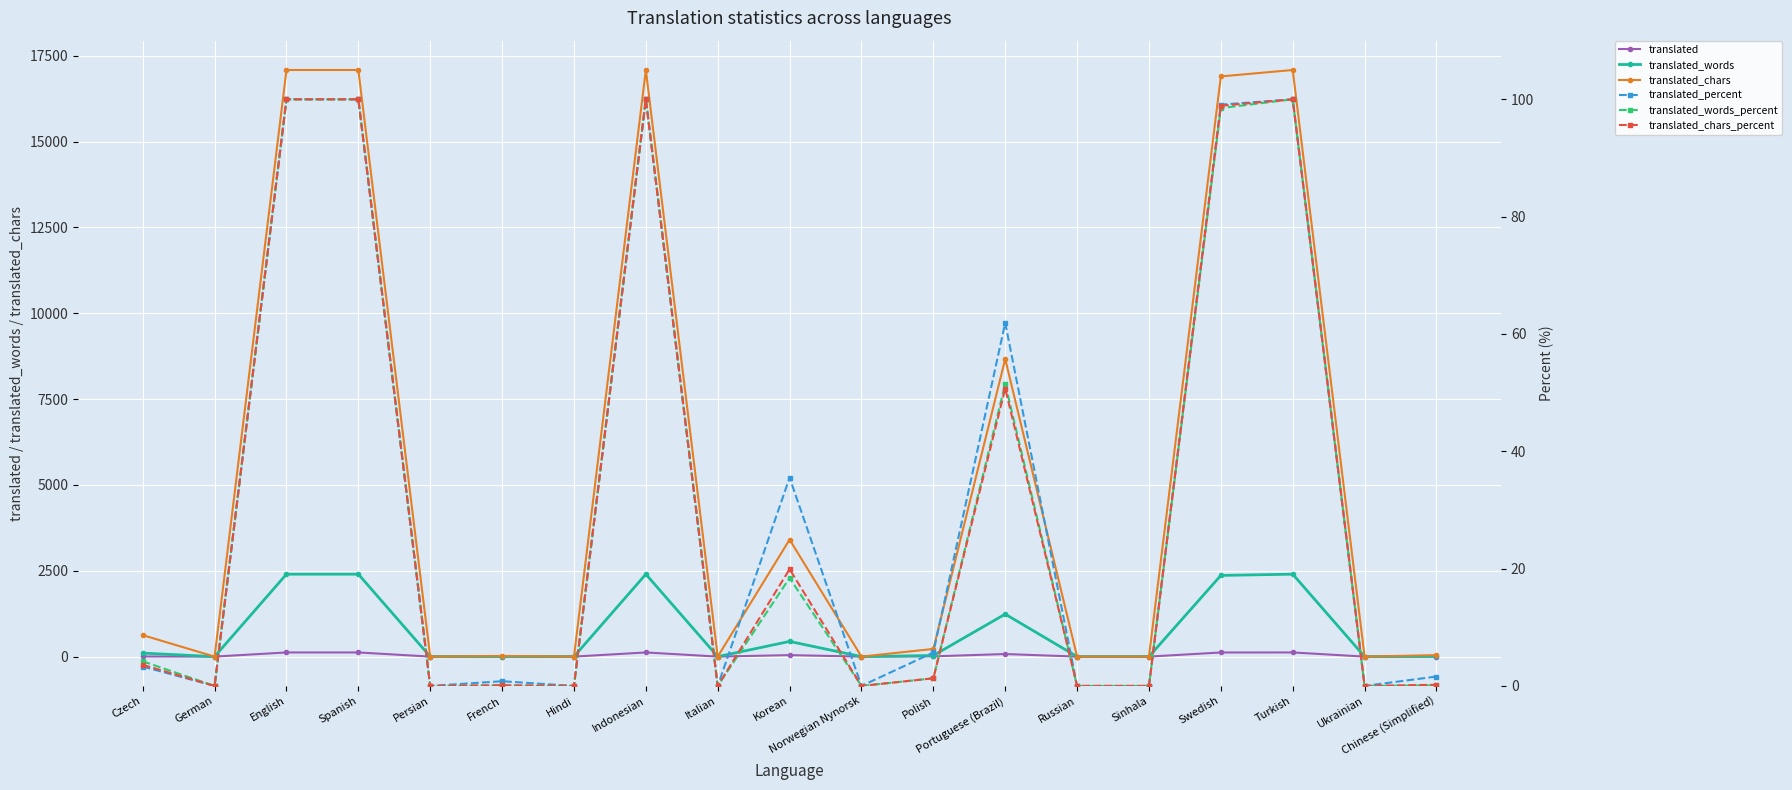

Between Hindi and Spanish, which is larger?

Spanish